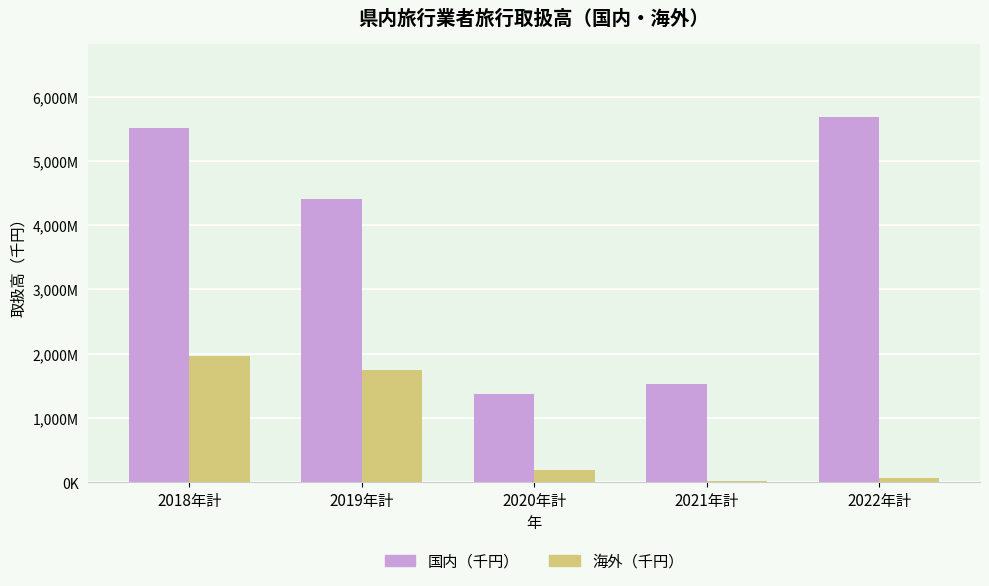

Are the bars horizontal?

No